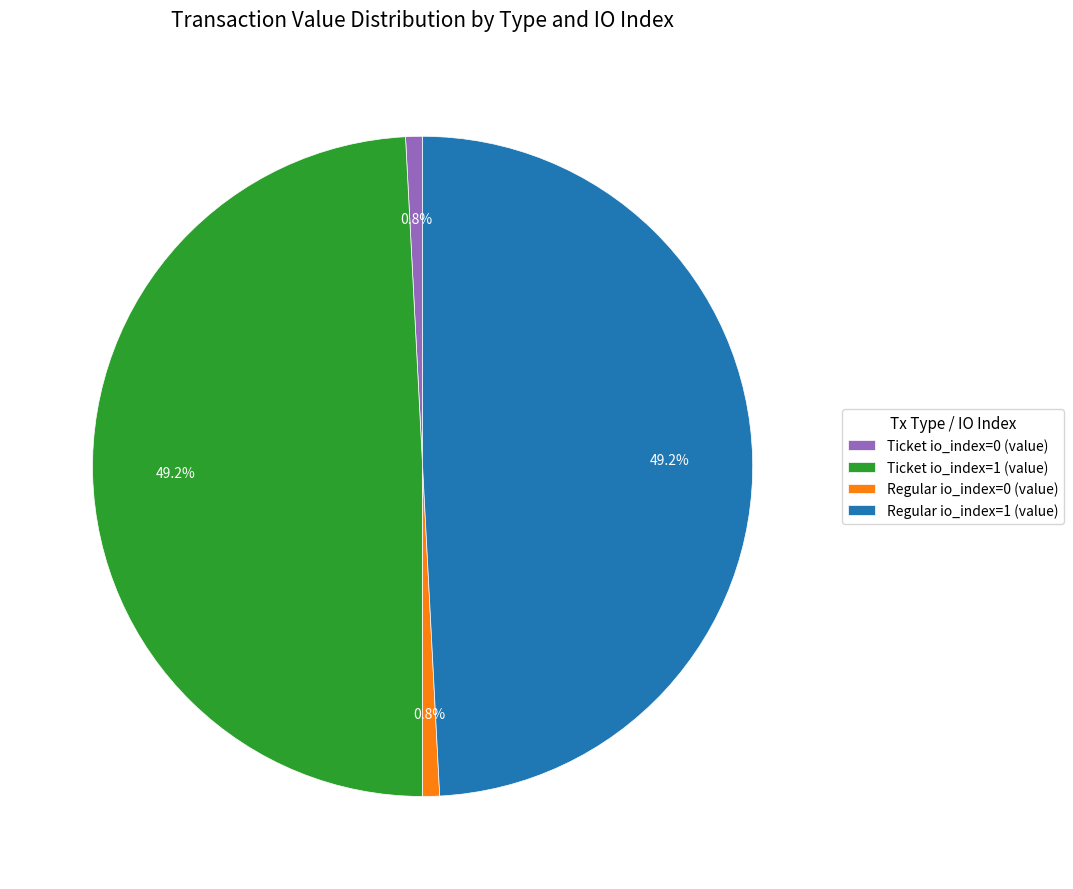

Is the sum of Ticket io_index=1 (value) and Regular io_index=1 (value) greater than half?

Yes